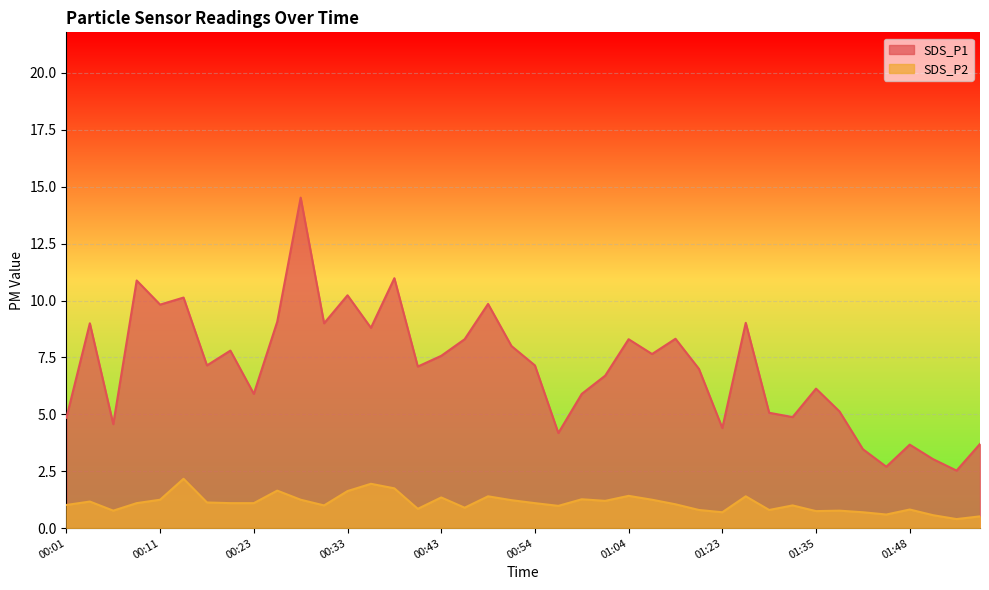

Which series changed the most between 00:54 and 01:35?

SDS_P1